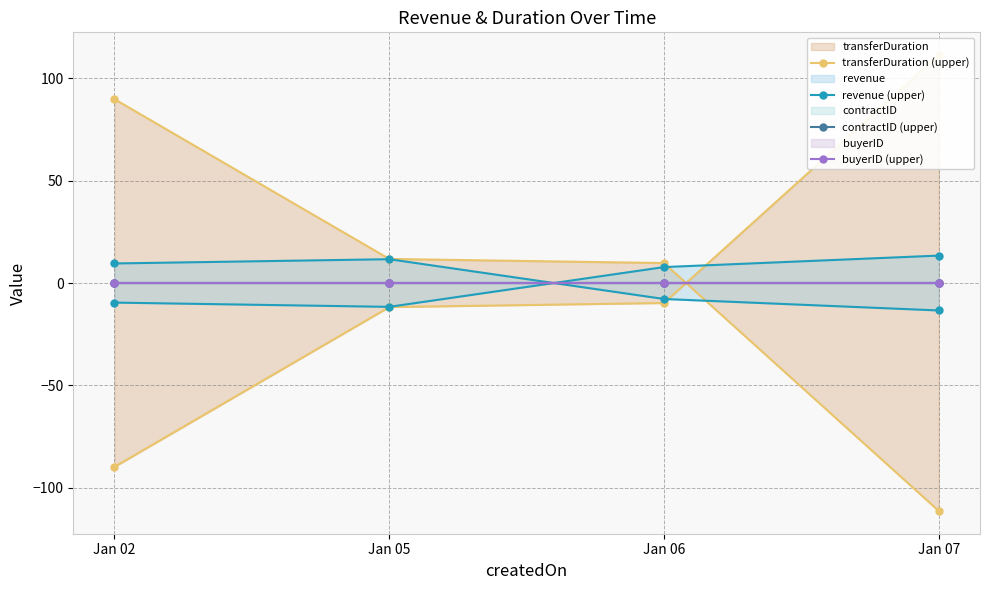

Is it true that contractID (upper) equals 0.0 at Jan 02?

True